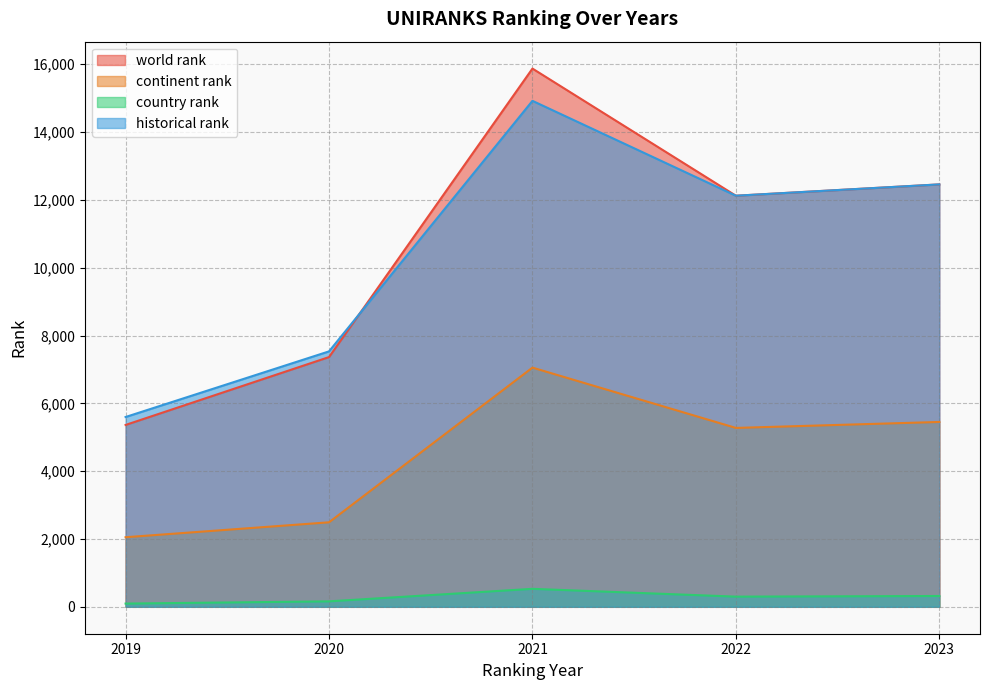

Does the chart display data point markers on the line(s)?

No